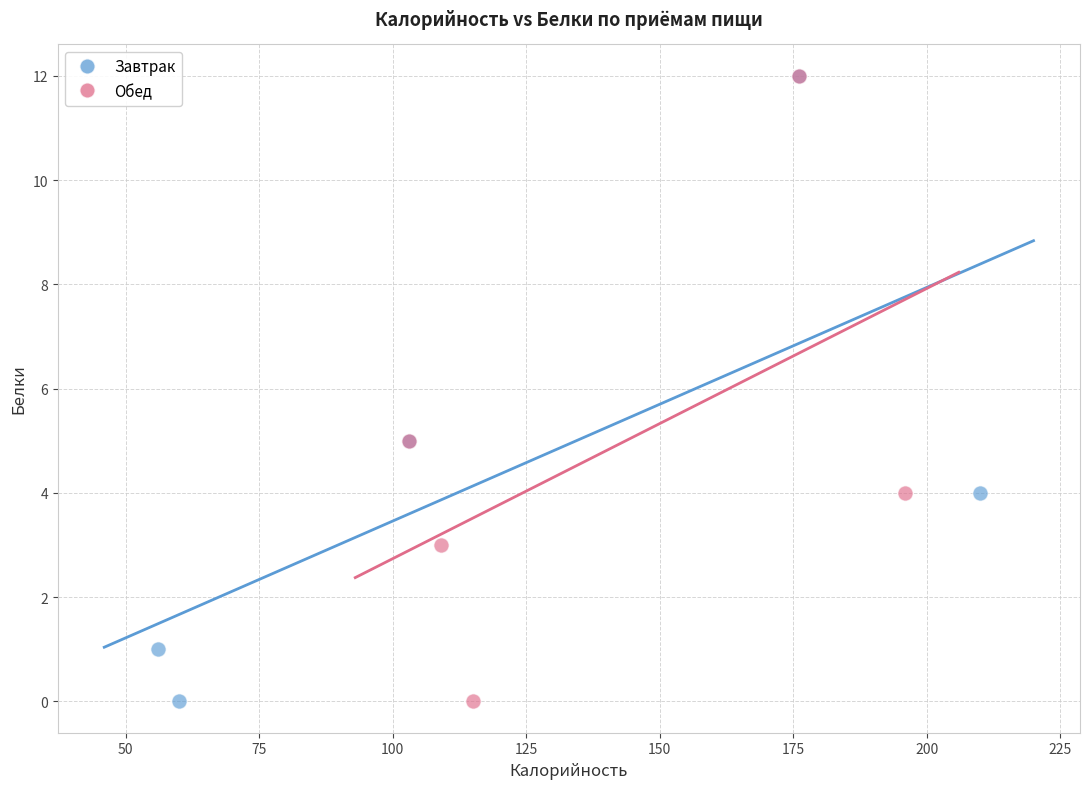

What are all the series names shown in the legend?

Завтрак, Обед